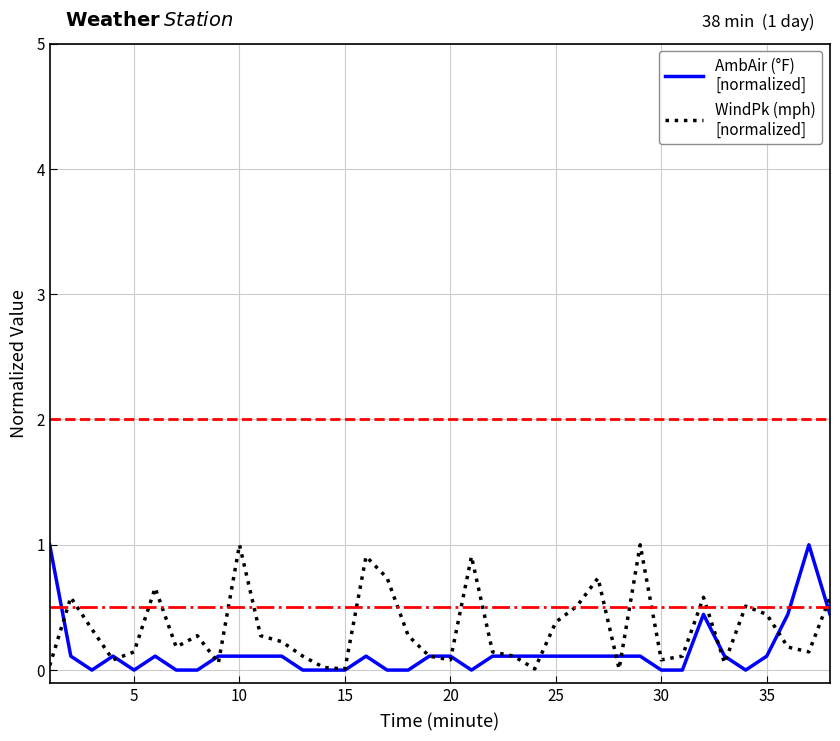

What is the maximum value shown in the chart?

1.0